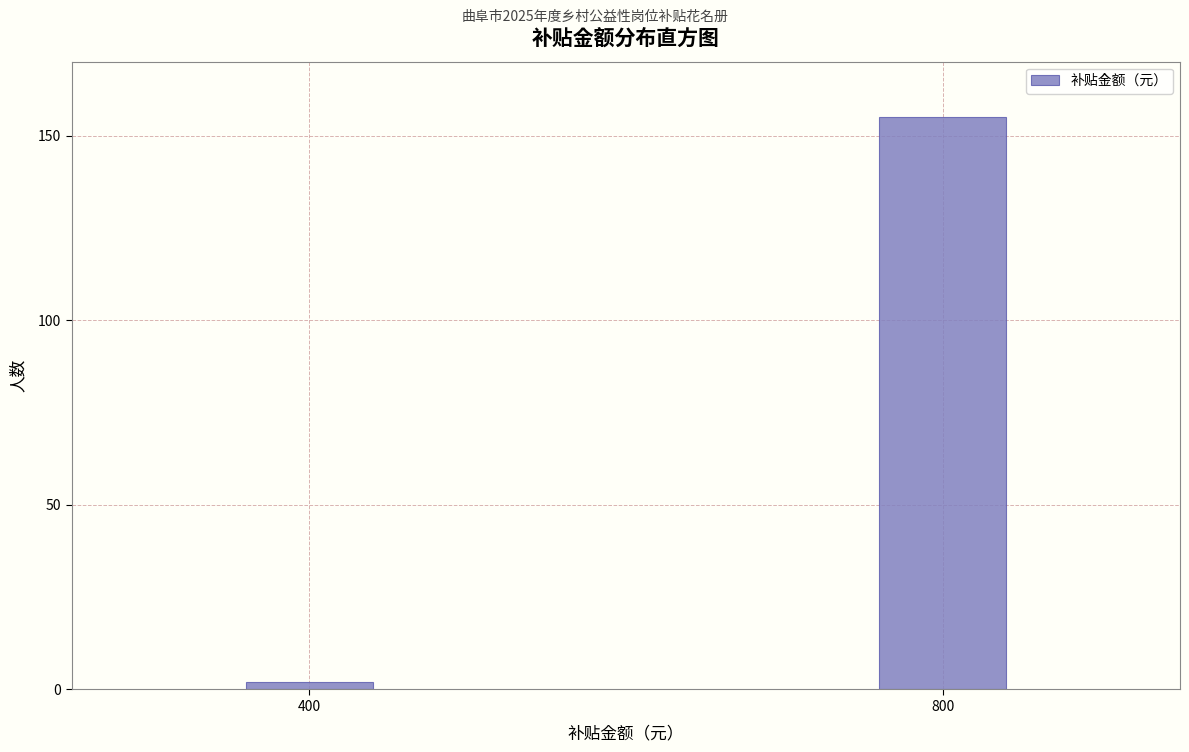

Reading left to right, transcribe all the data shown in this chart.

400=2	800=155